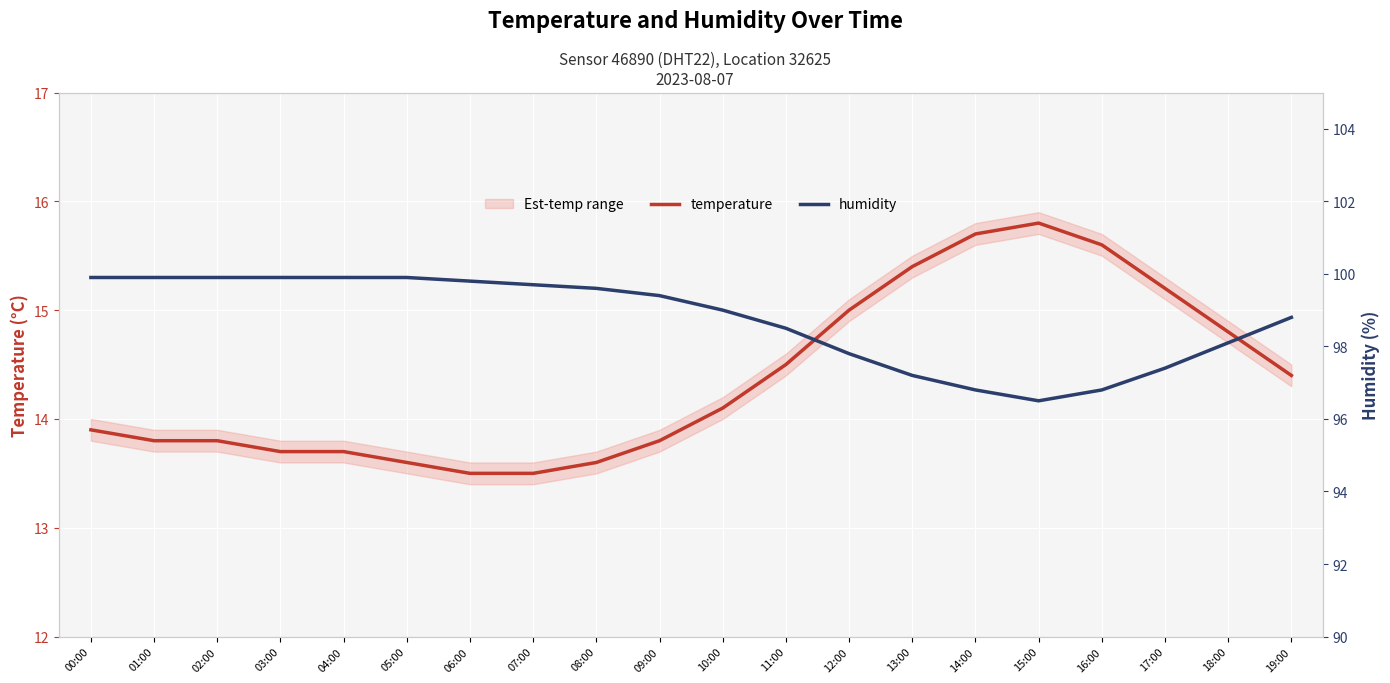

Between 13:00 and 18:00, which is larger?

13:00